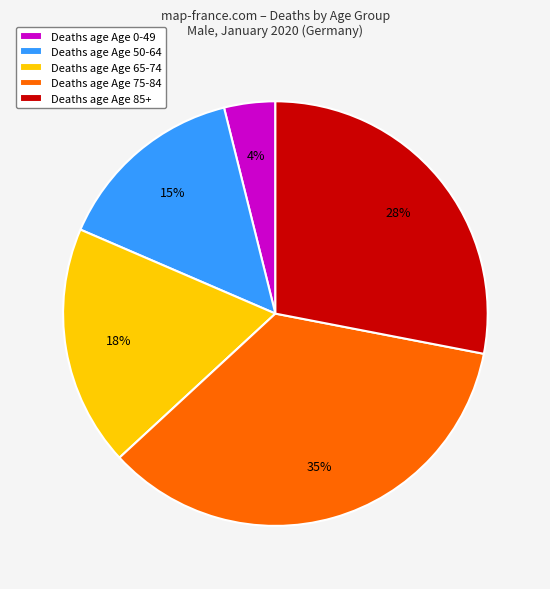

How many slices are in this pie chart?

5